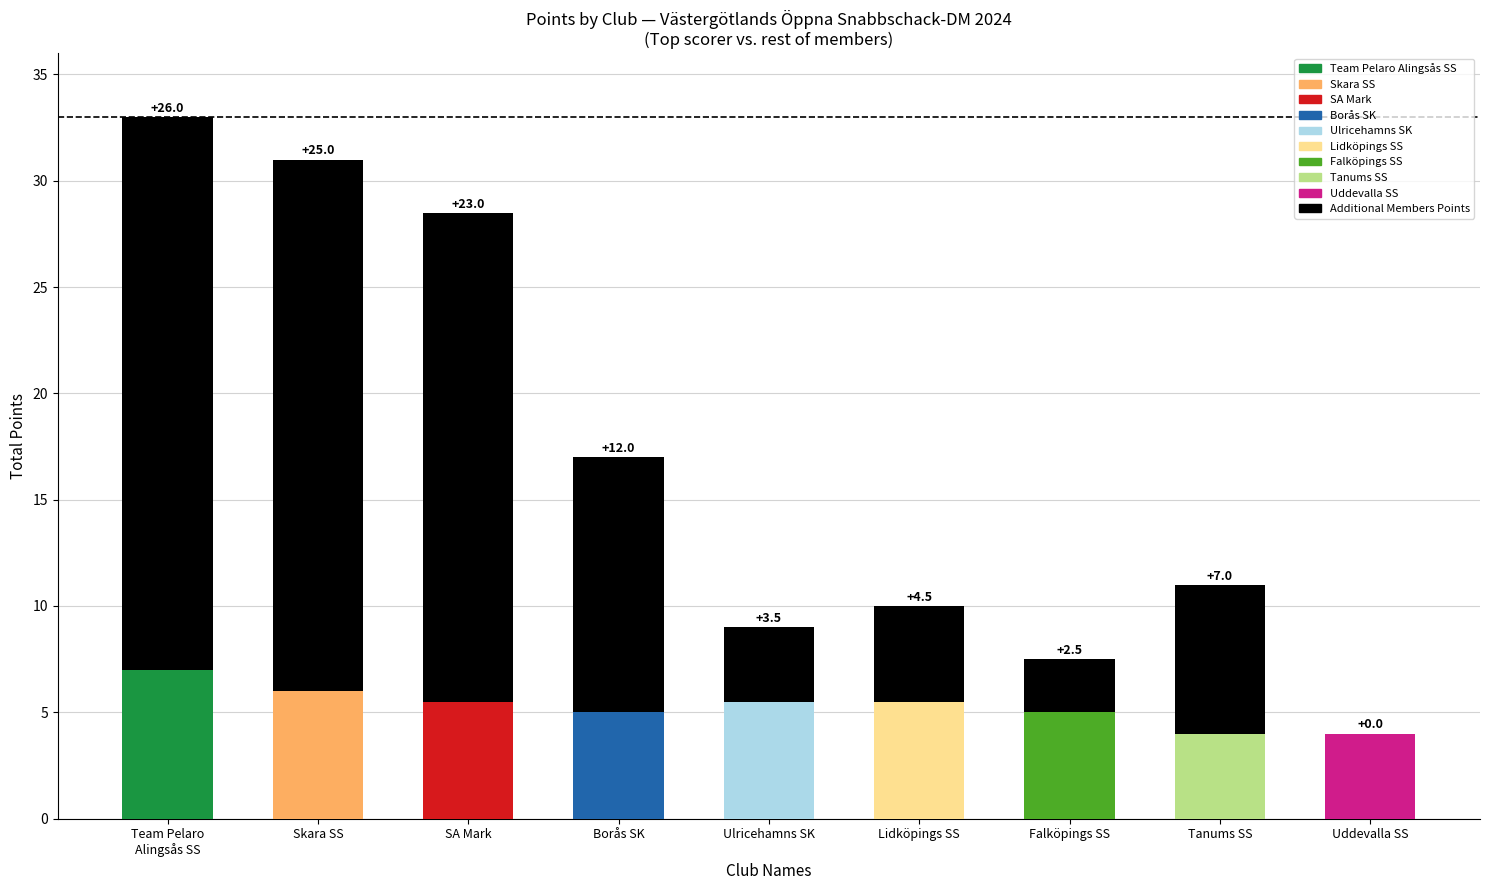

What is the total value across all series at Tanums SS?

11.0